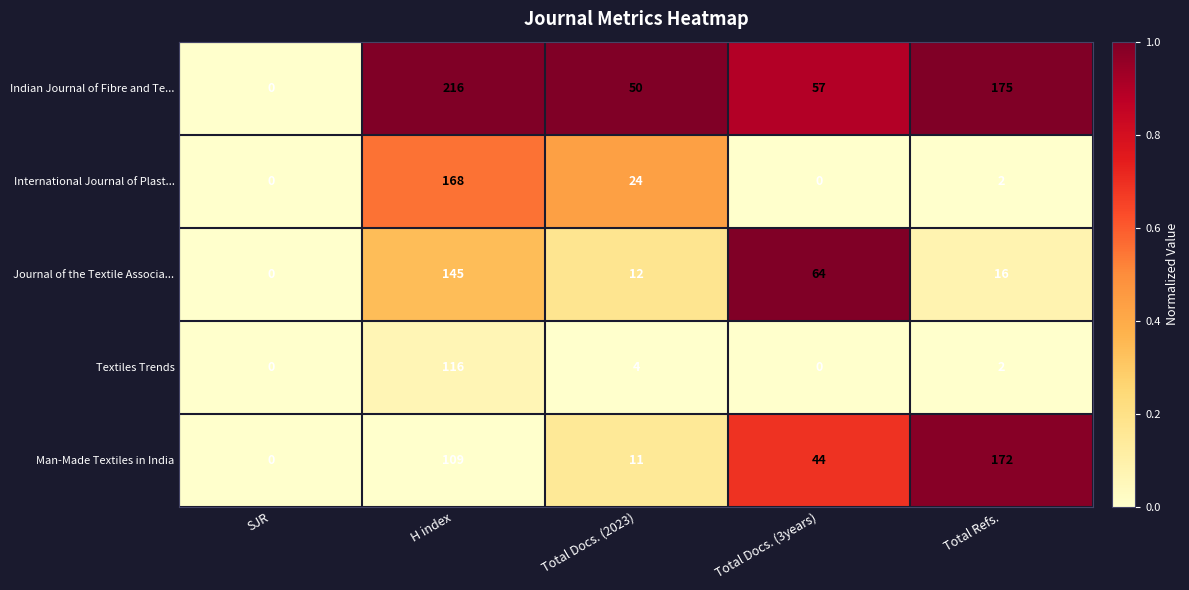

Which series changed the most between SJR and Total Docs. (2023)?

Indian Journal of Fibre and Te...